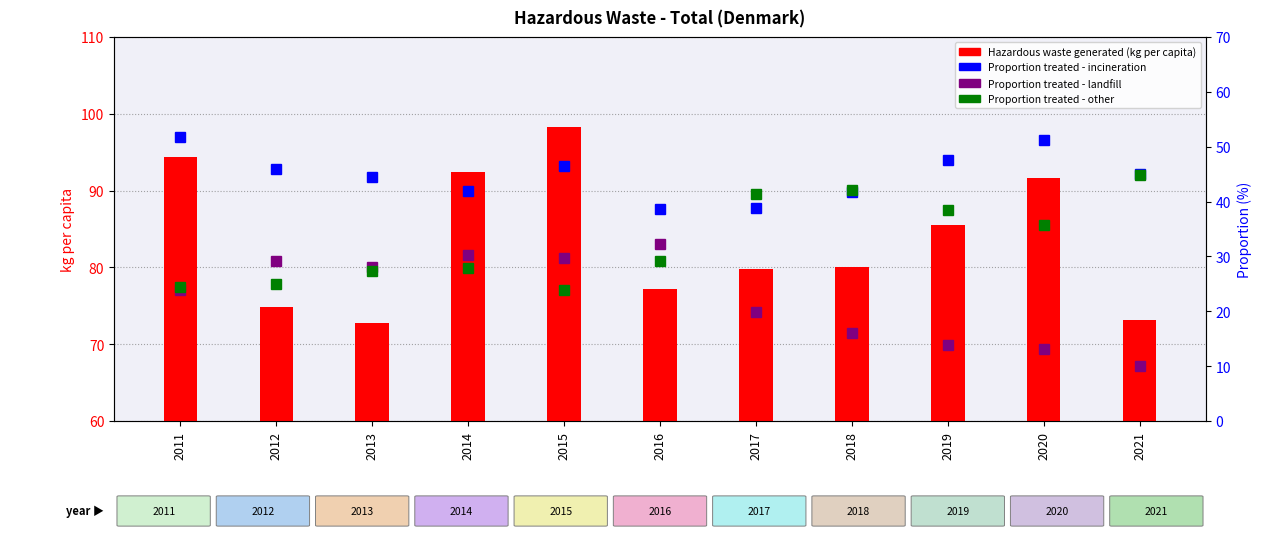

What is the difference between the Hazardous waste generated (kg per capita) values at 2012 and 2014?

17.6